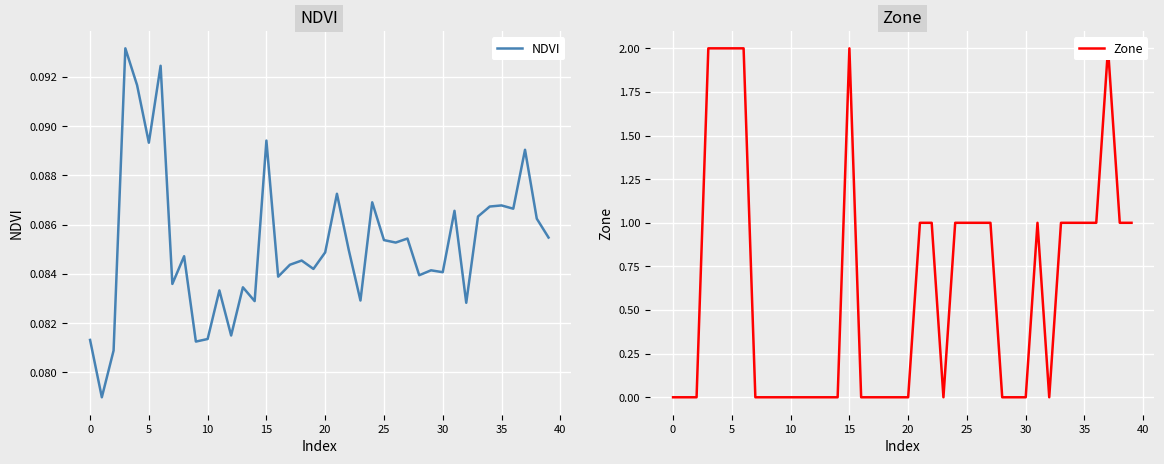

How many times do NDVI and Zone cross each other?

11